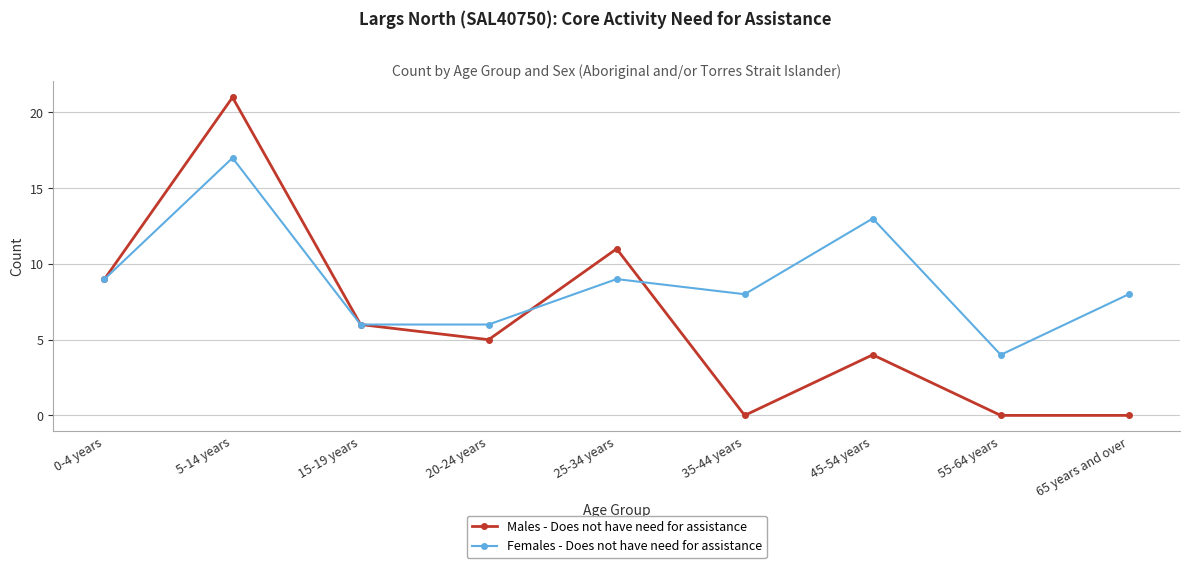

Rank the series at 55-64 years from highest to lowest value.

Females - Does not have need for assistance, Males - Does not have need for assistance